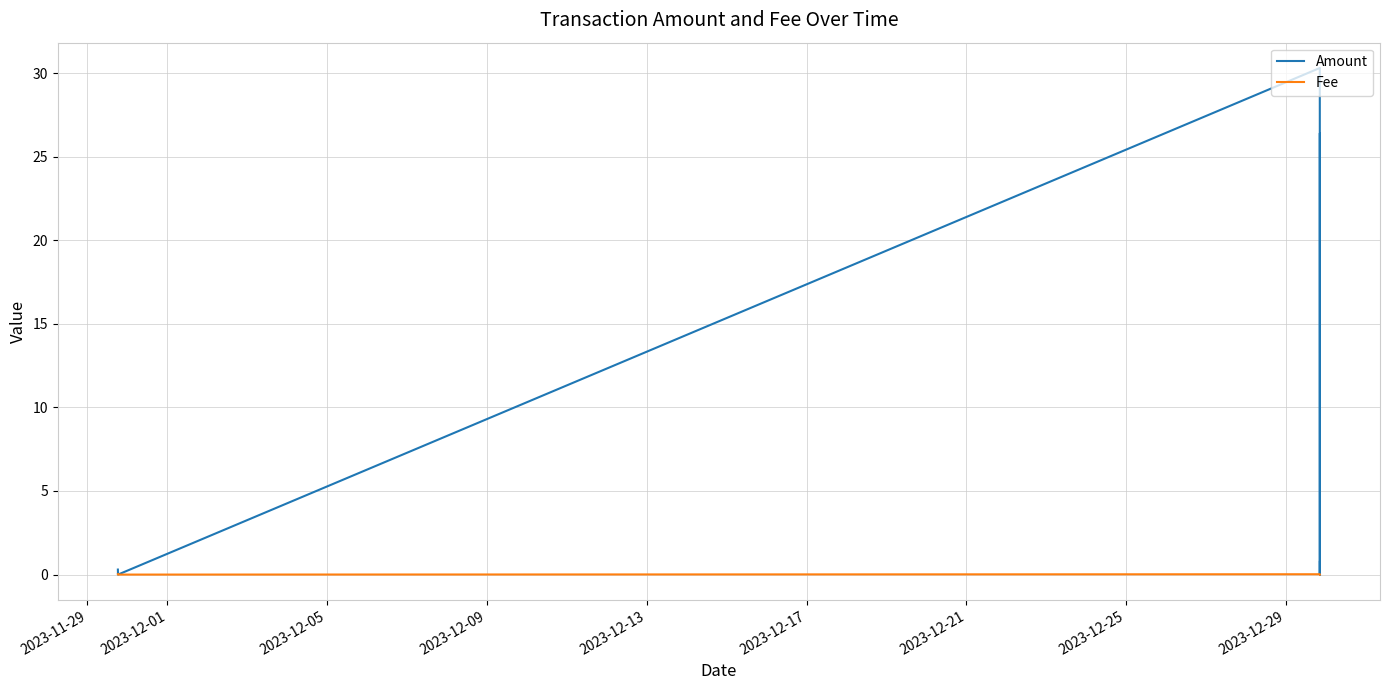

How many values in Amount are above zero?

5